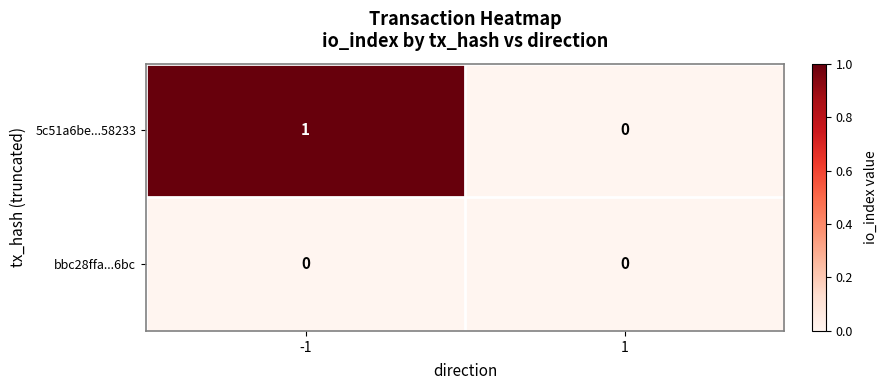

Rank the categories by 5c51a6be...58233 value from highest to lowest.

-1, 1